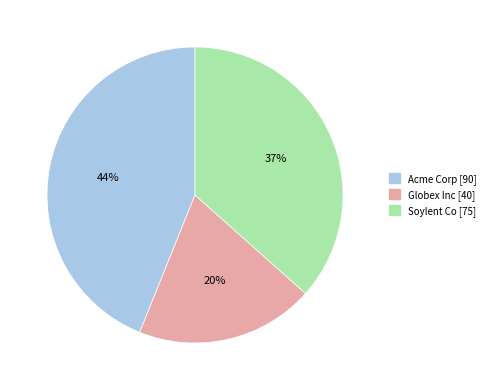

Which slice is the smallest?

Globex Inc